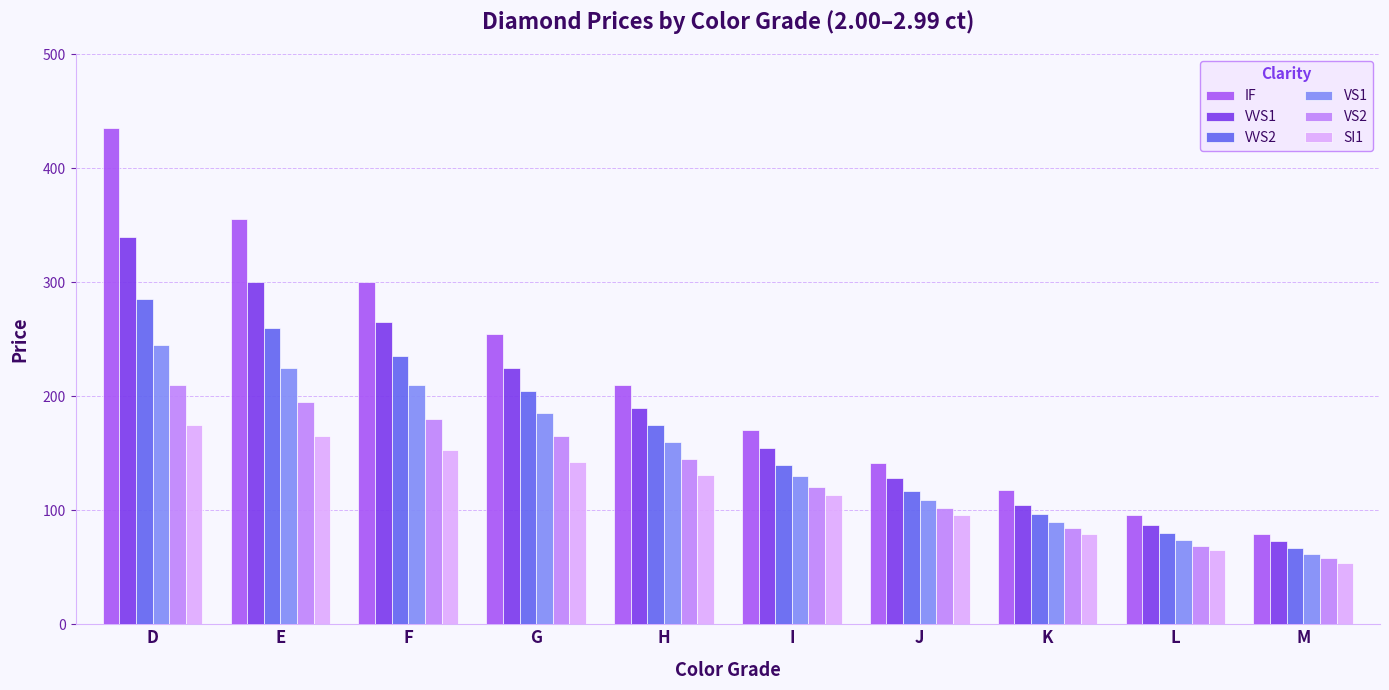

Rank the categories by VVS2 value from highest to lowest.

D, E, F, G, H, I, J, K, L, M